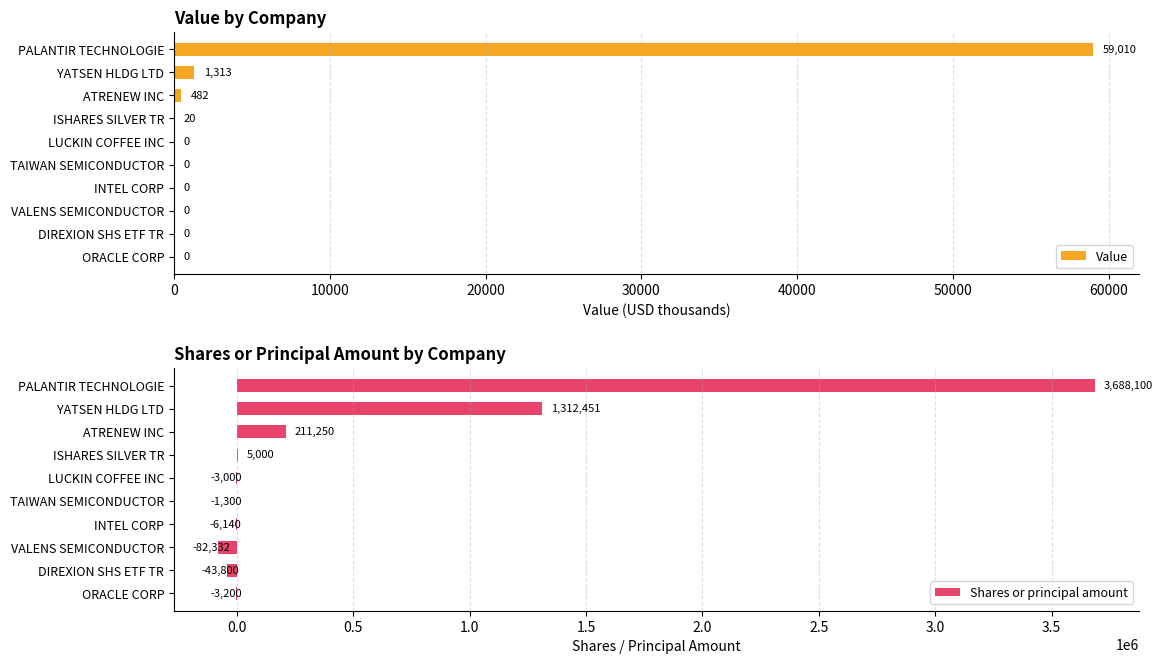

Read the Value value at ISHARES SILVER TR.

20